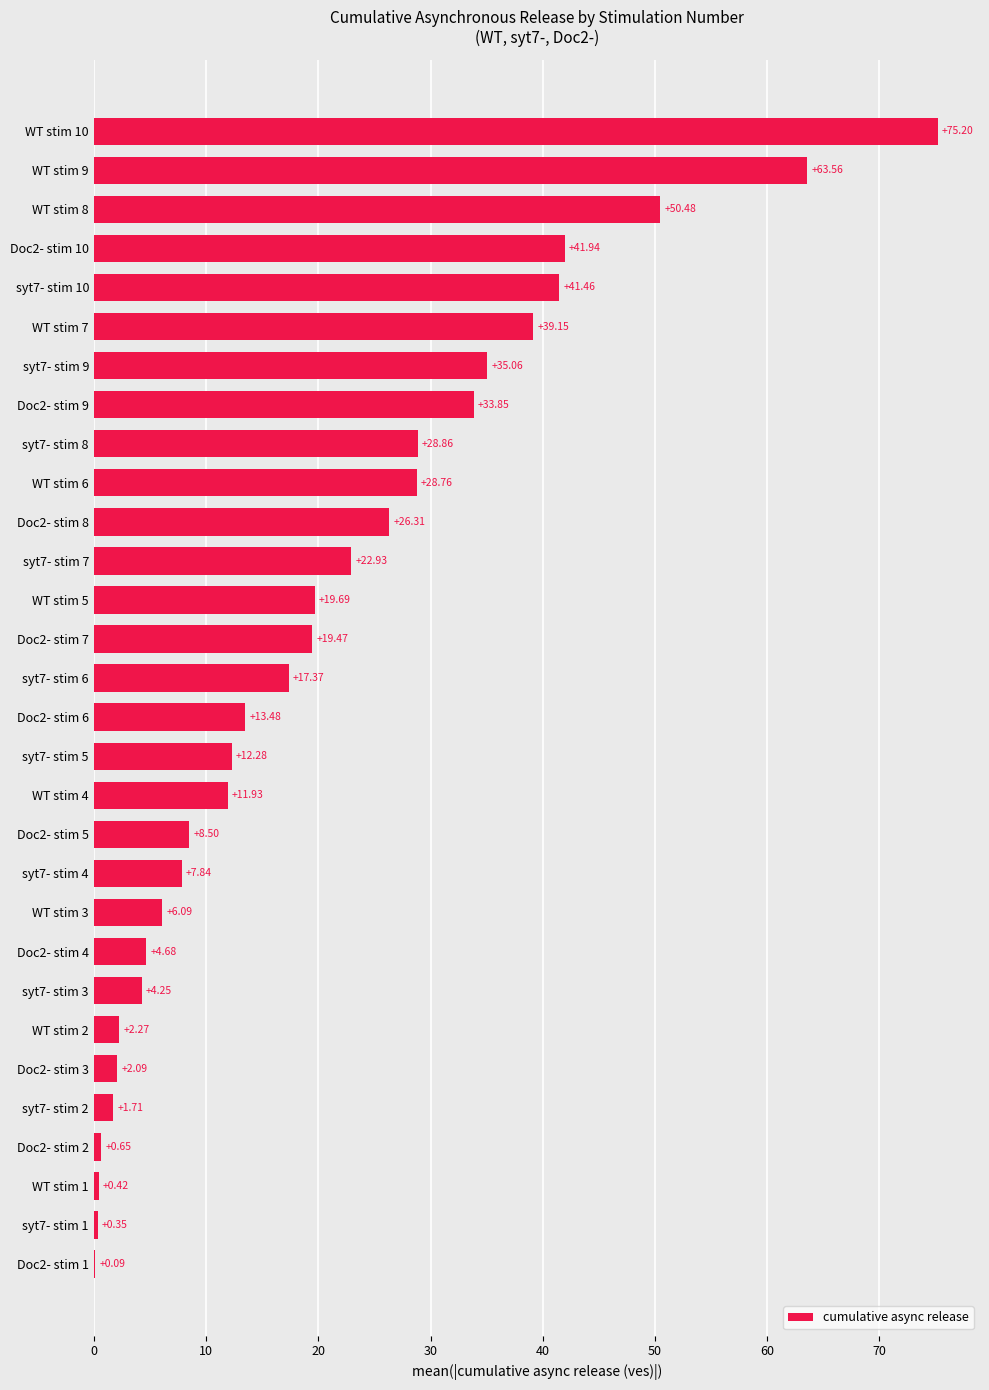

What is the sum of all values?

620.7